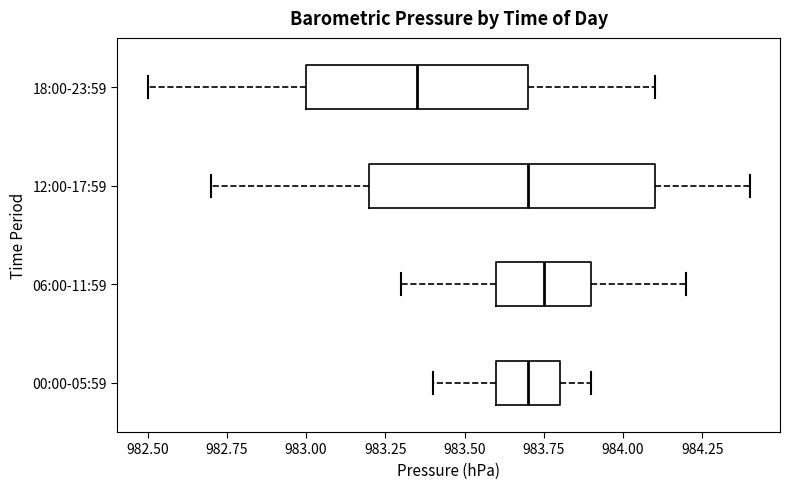

Which box's median line is the furthest to the left?

18:00-23:59